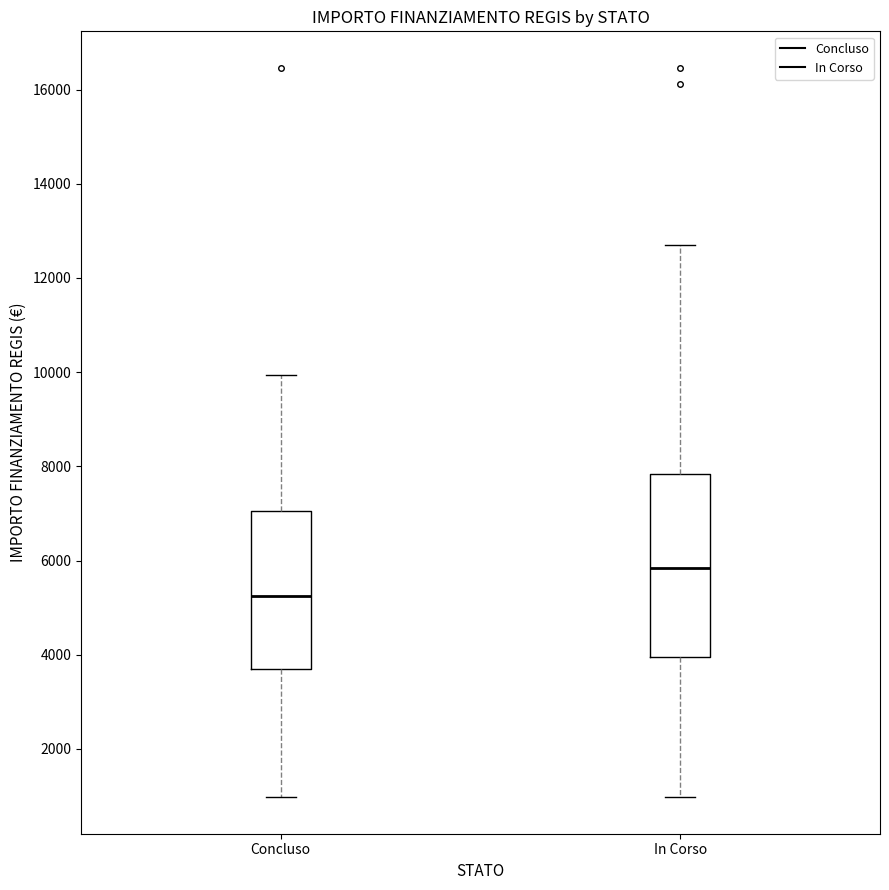

Reading left to right, transcribe this box plot: for each box, give where its median line is, the range the box spans, and where its two whiskers end, as read against the y-axis. The values are not printed on the chart, so give them approximately, as read against the axis.

Concluso: median 5200, box 3800 to 7000, whiskers 1000 to 10000
In Corso: median 5800, box 4000 to 7800, whiskers 1000 to 12600